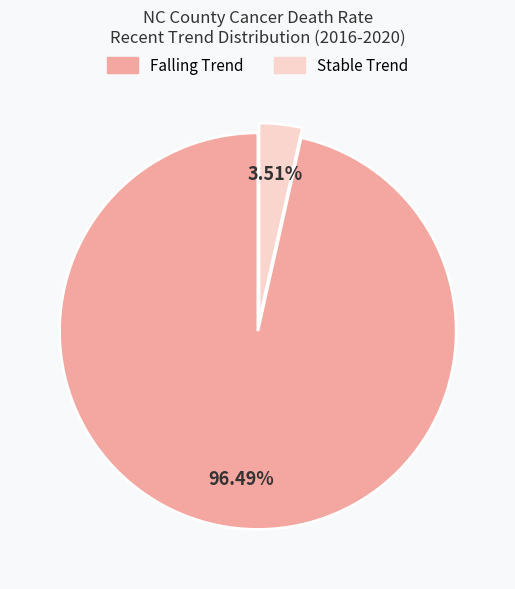

Is there any slice that represents more than half of the pie?

Yes